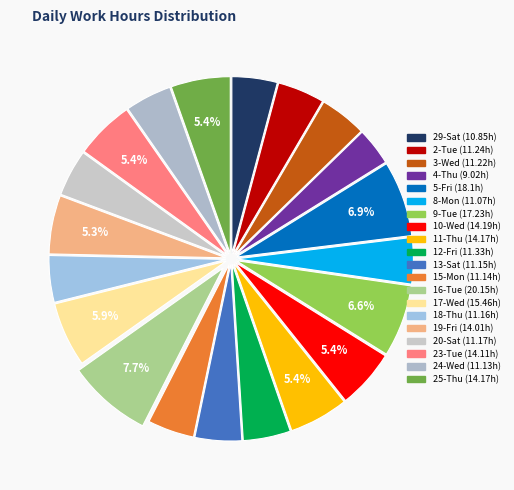

Which has a higher value, 5-Fri or 25-Thu?

5-Fri